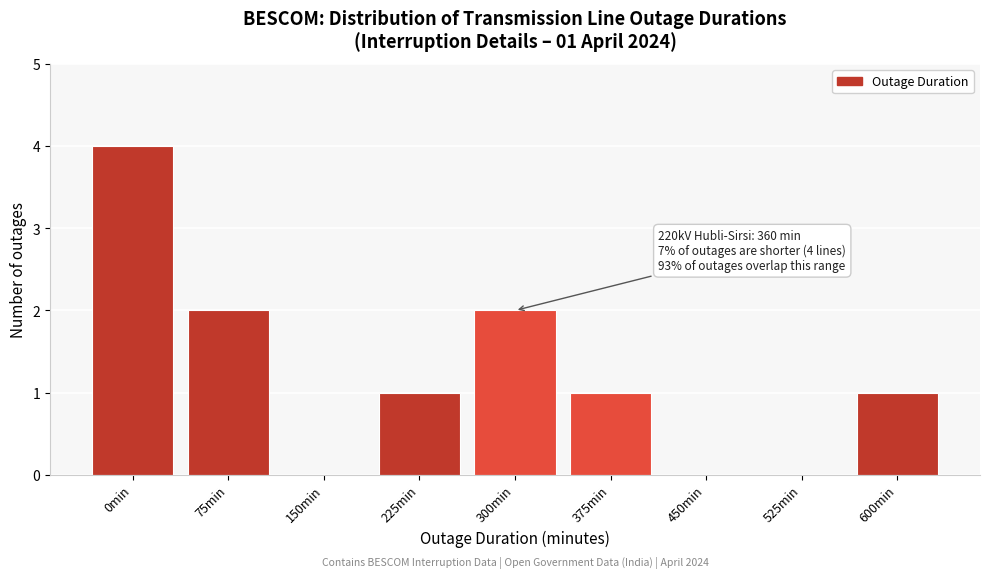

Reading right to left, transcribe all the data shown in this chart.

600min=1	525min=0	450min=0	375min=1	300min=2	225min=1	150min=0	75min=2	0min=4